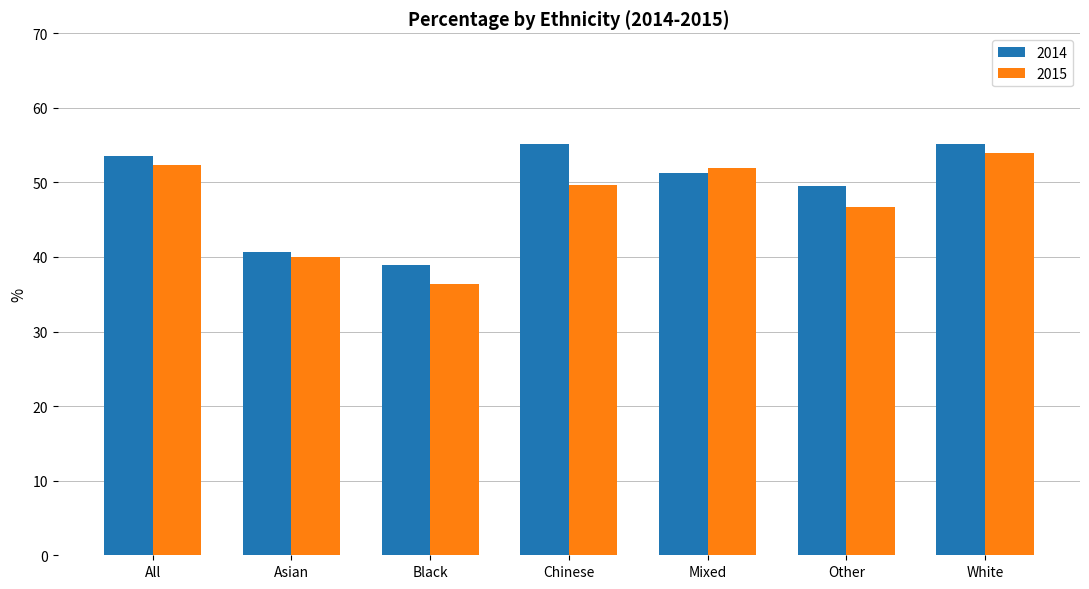

The value of 2015 at Asian is 25.4. True or false?

False